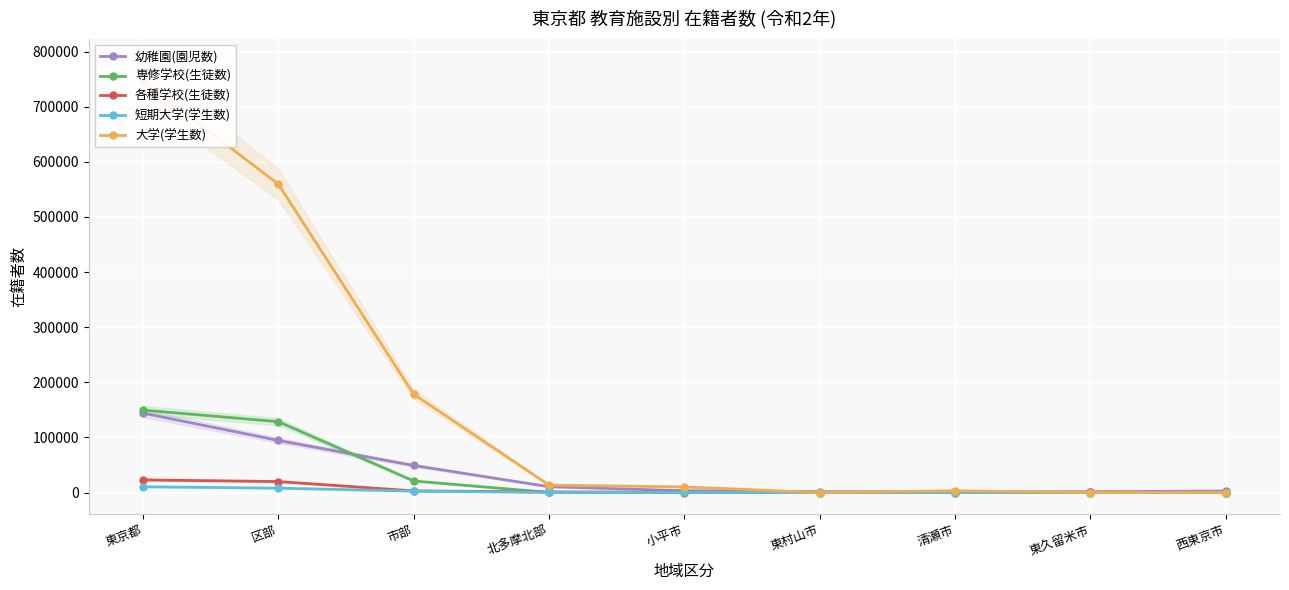

Reading right to left, extract all data points from this chart.

幼稚園(園児数): 2799	1417	1397	1658	3306	10577	49093	94535	144095
専修学校(生徒数): 0	0	120	33	24	177	21010	128569	149579
各種学校(生徒数): 0	564	0	0	597	1161	2971	19941	22912
短期大学(学生数): 0	0	0	0	197	197	2503	7947	10450
大学(学生数): 0	0	3289	0	10217	13506	178482	559508	746121